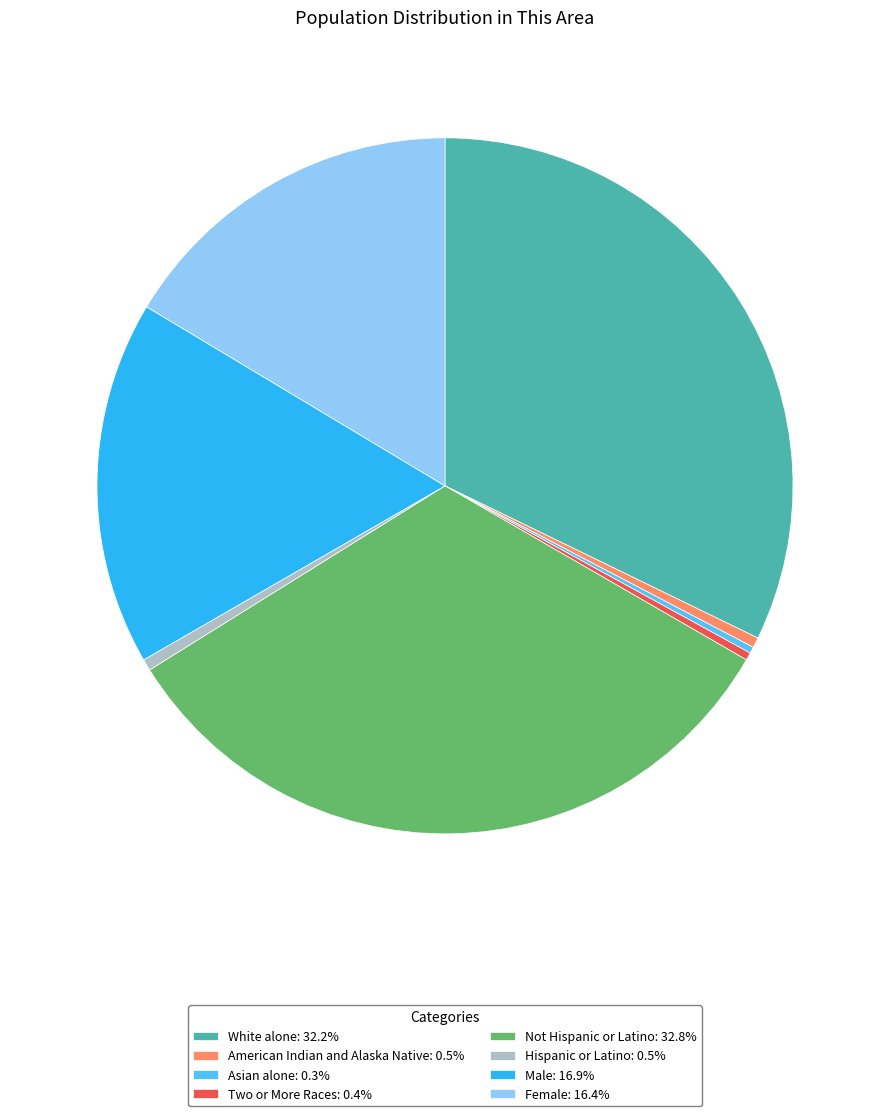

How many segments does this pie chart have?

8